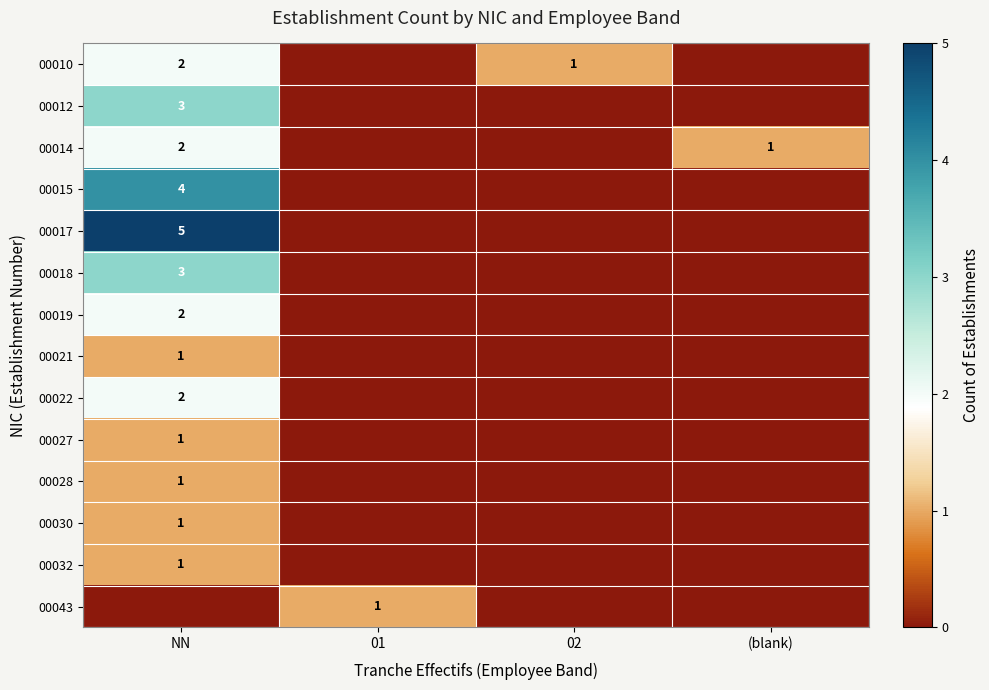

True or false: 00021 has a value of 0 at (blank).

True